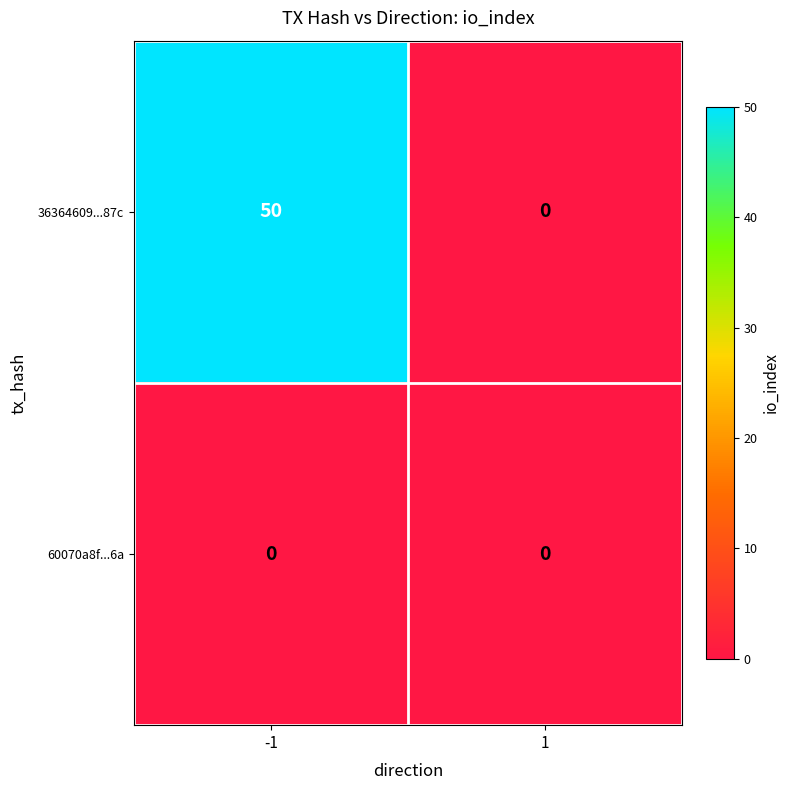

Which series changed the most between -1 and 1?

36364609...87c